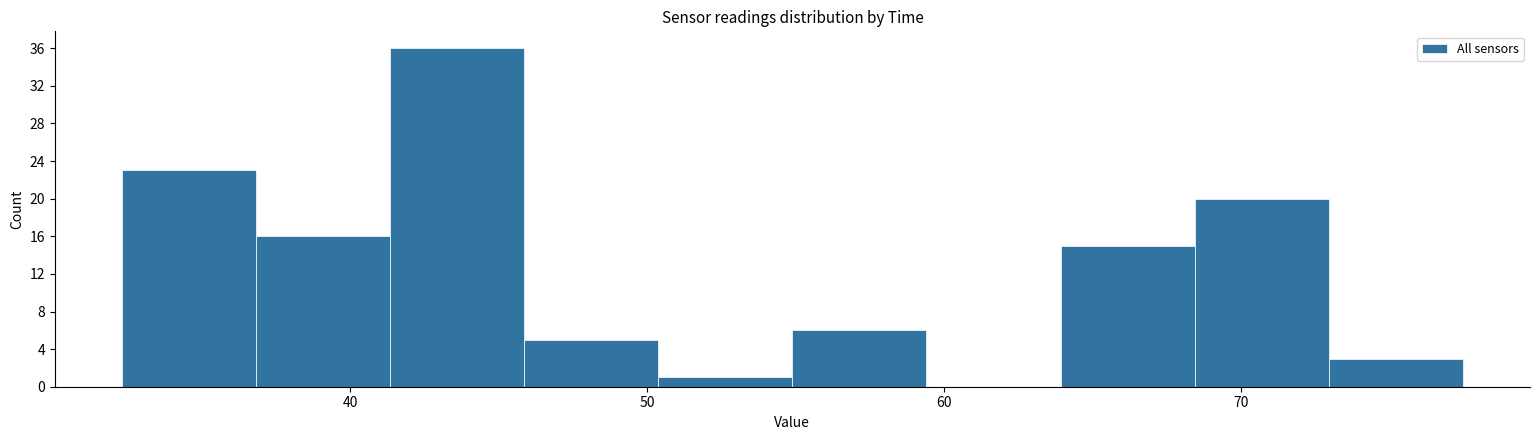

Which range on the x-axis has the tallest bar?

41 to 46